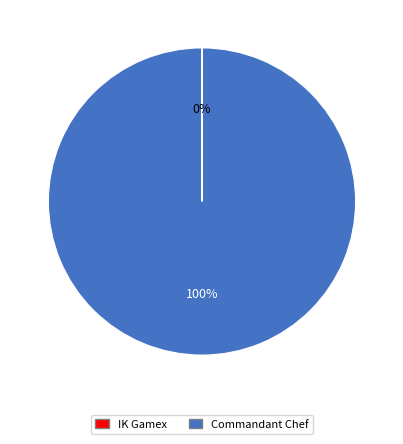

Which slice is the largest?

Commandant Chef